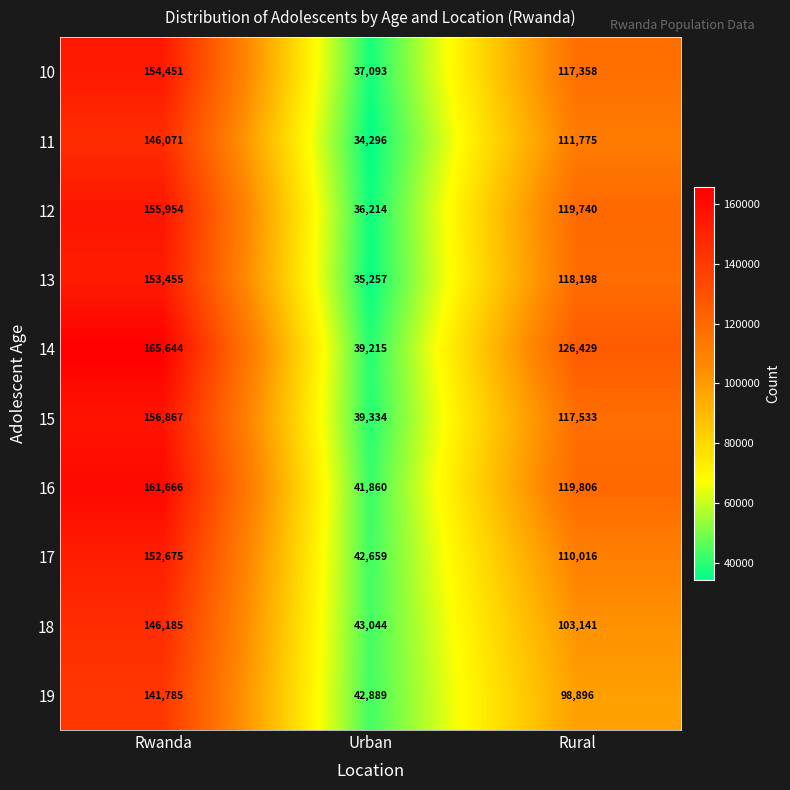

At which category is the sum across all series the highest?

Rwanda